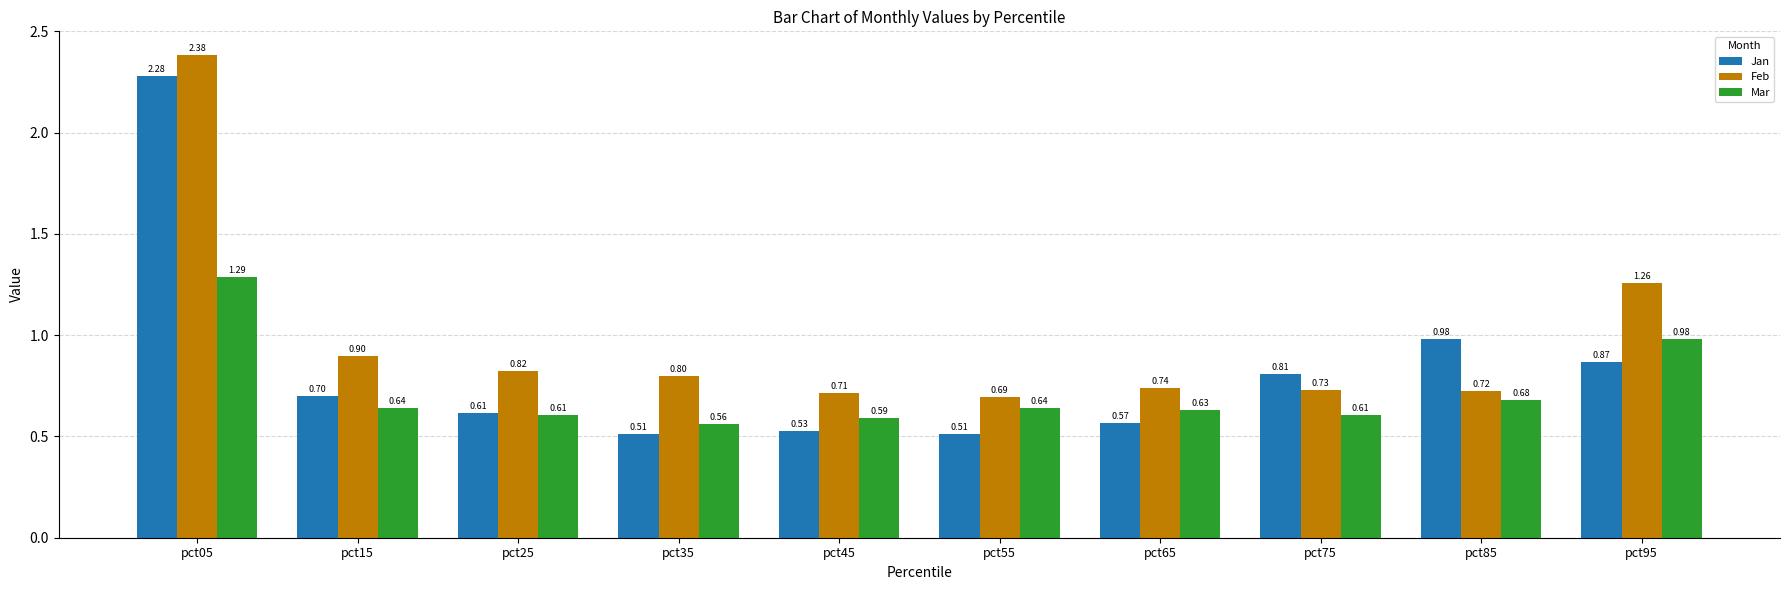

At which category is the sum across all series the highest?

pct05